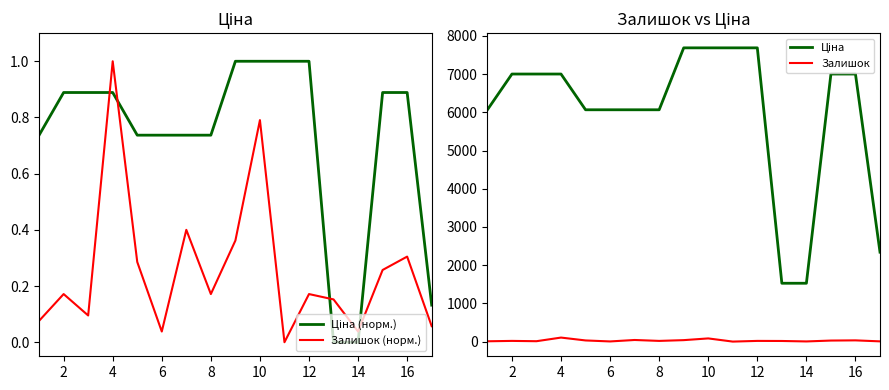

The Залишок (норм.) series shows 0.1 at 8. True or false?

False